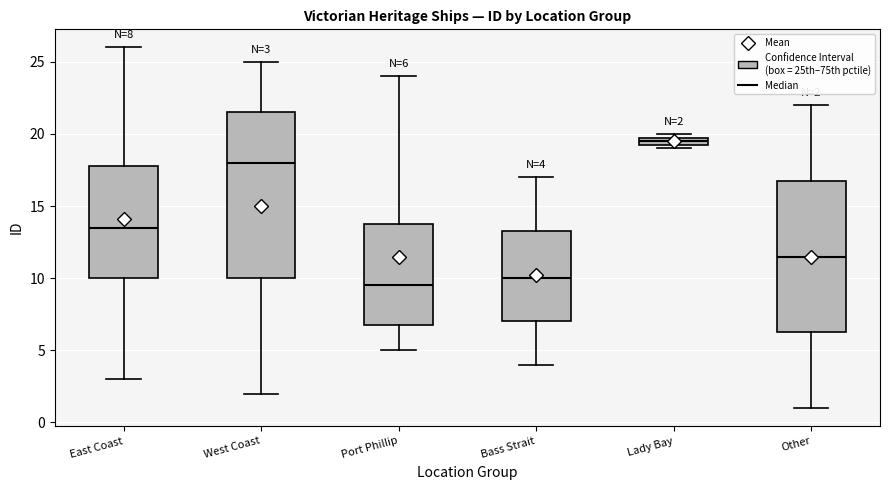

Which box is the tallest, from its lower edge to its upper edge?

West Coast